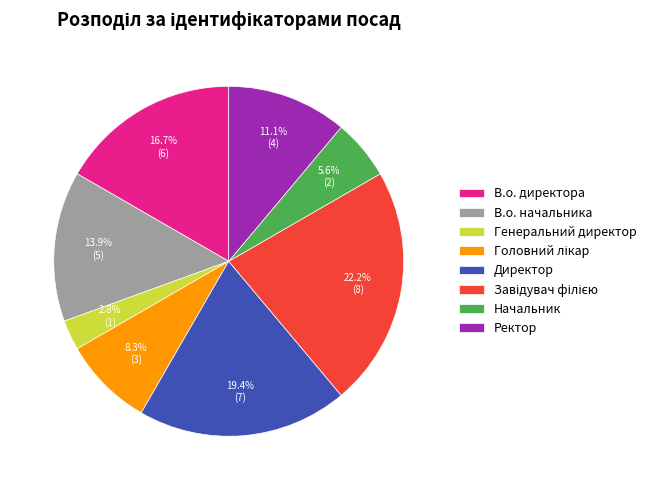

What percentage is the Директор slice, to the nearest percent?

19%